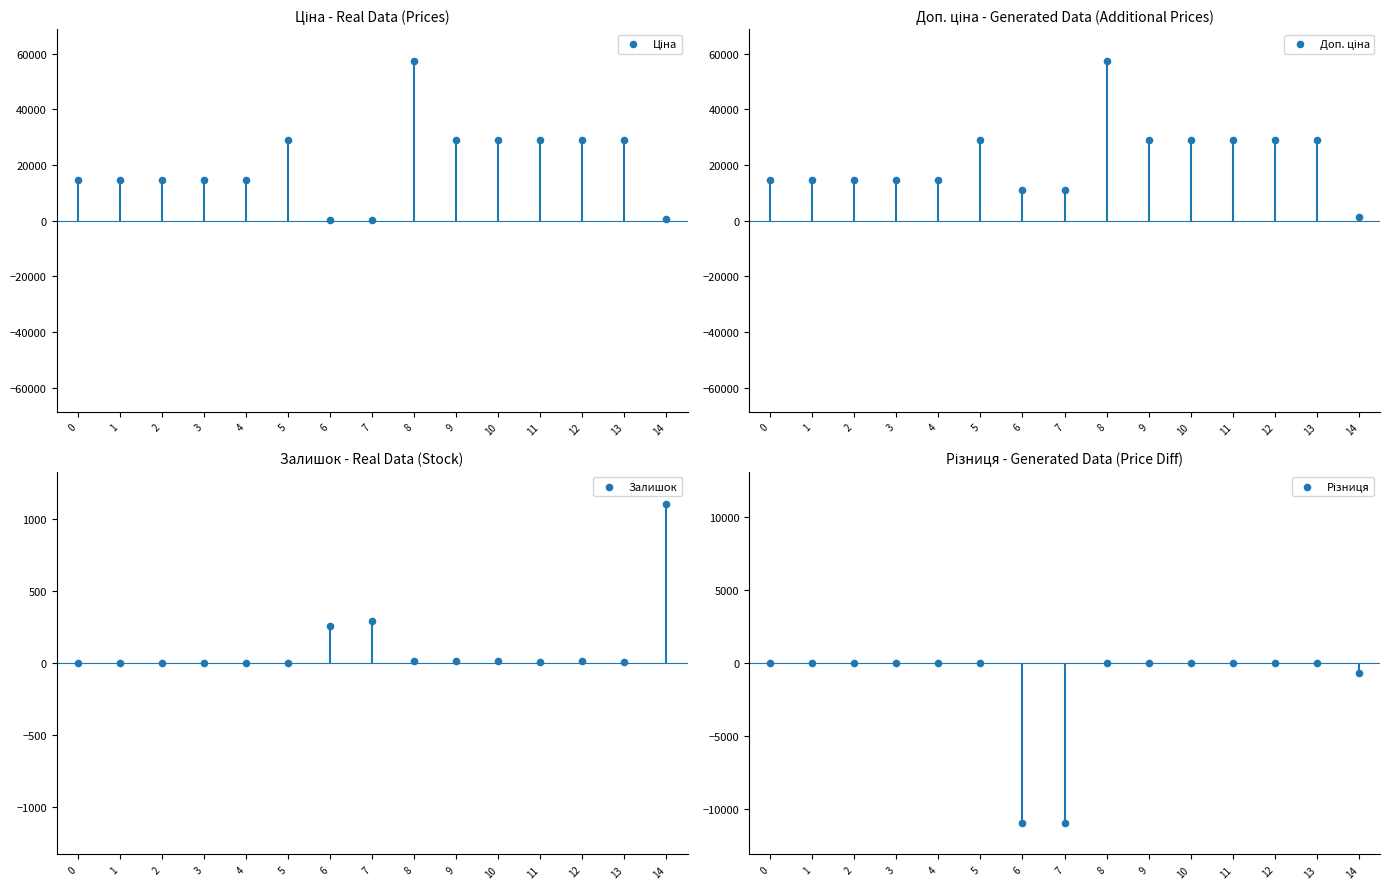

At how many categories does at least one series exceed 27652?

7